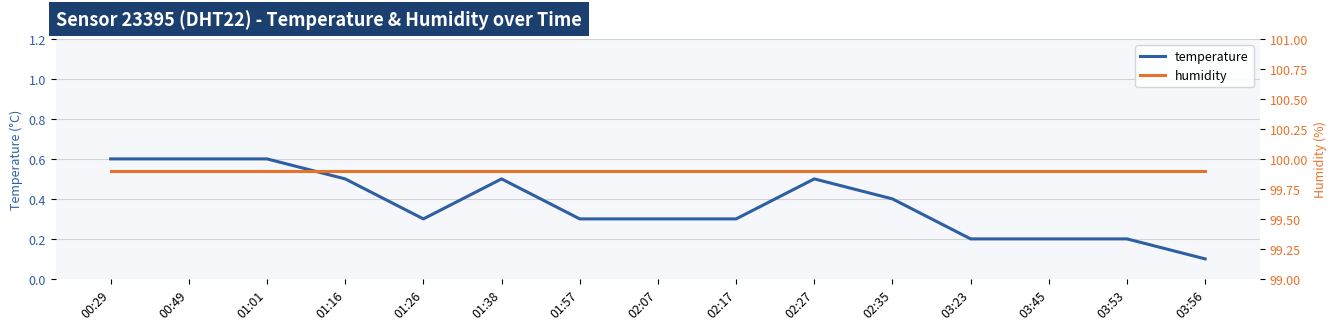

What is the label of the 3rd point from the left?

01:01